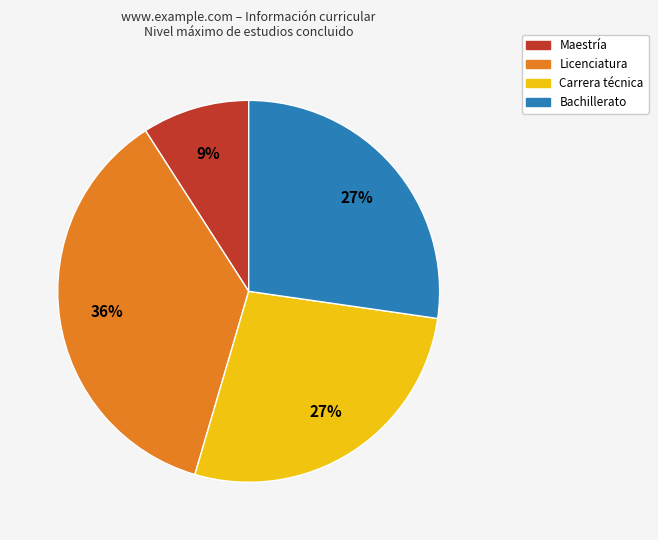

How many segments does this pie chart have?

4